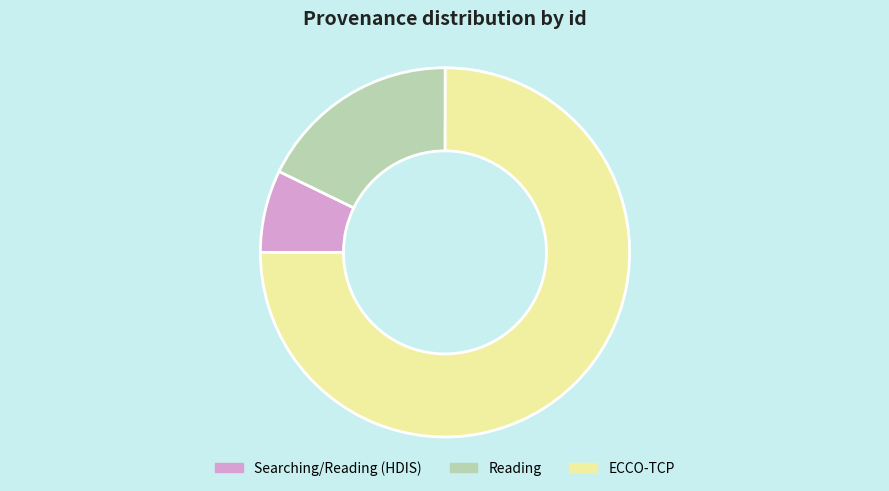

Between Searching/Reading (HDIS) and ECCO-TCP, which is larger?

ECCO-TCP